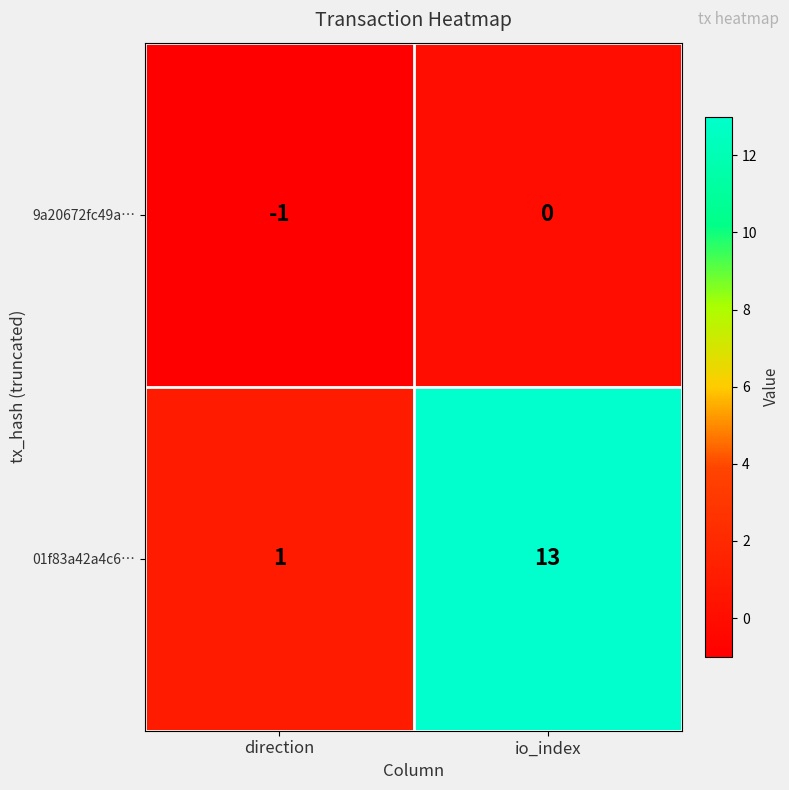

Which category has the highest value across all series?

io_index